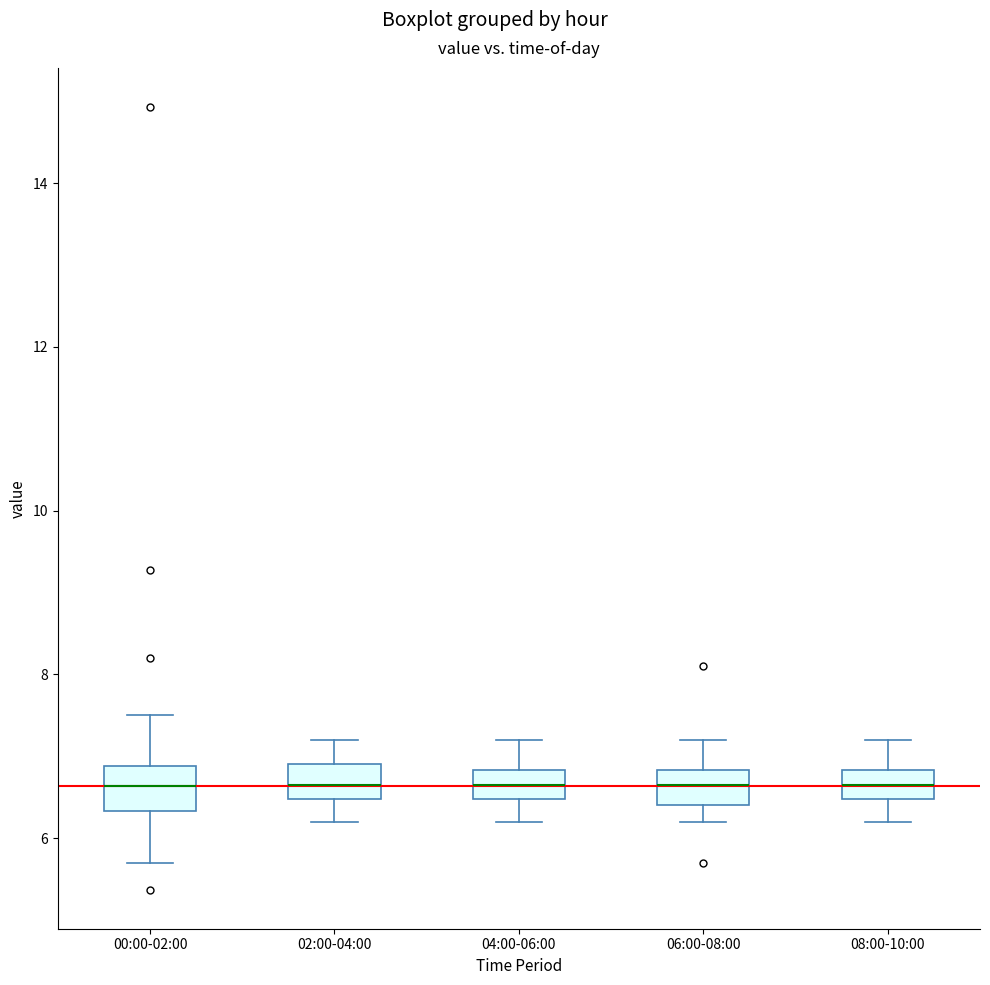

Where does the upper whisker of the box for 08:00-10:00 end on the y-axis? The values are not printed on the chart, so give them approximately, as read against the axis.

7.2